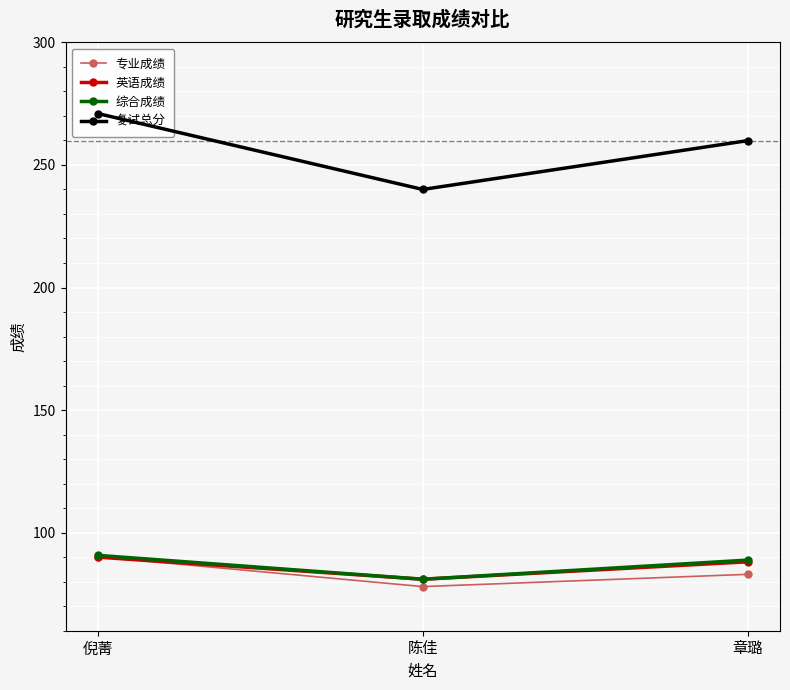

What position from the left is 陈佳?

2